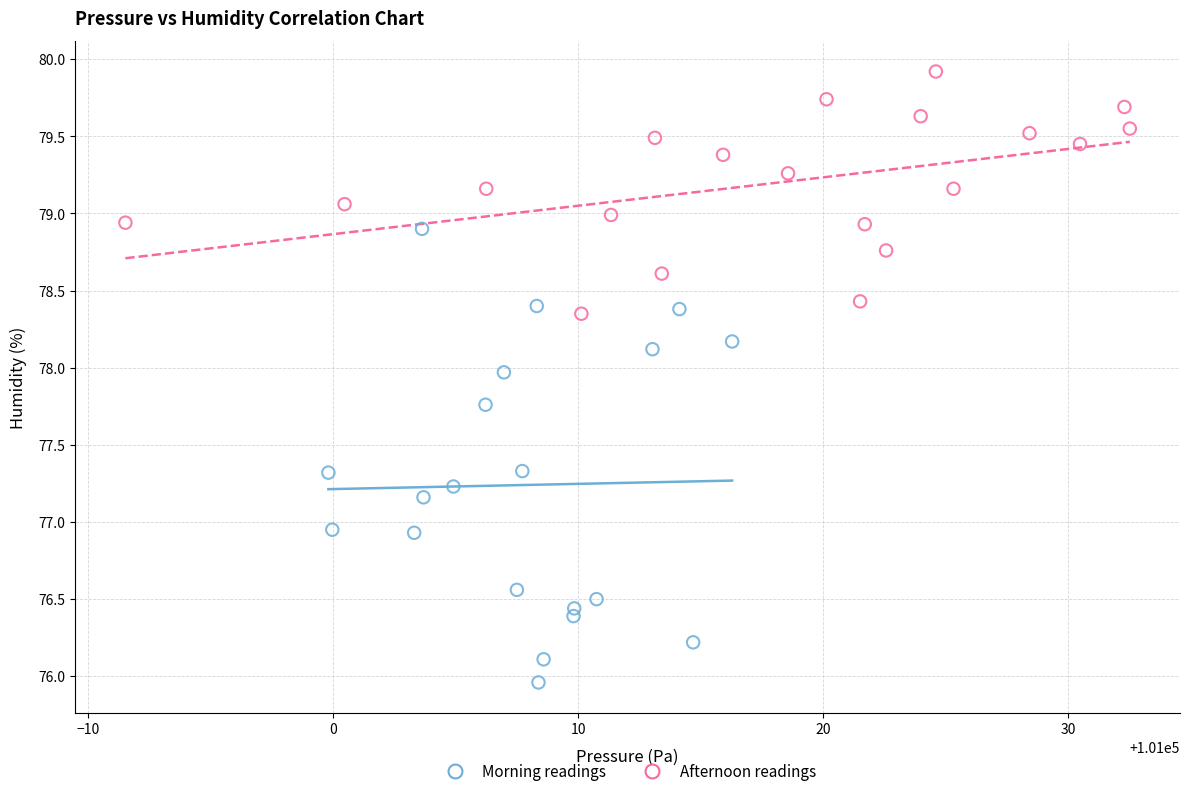

Which series contains the lowest Y value?

Morning readings